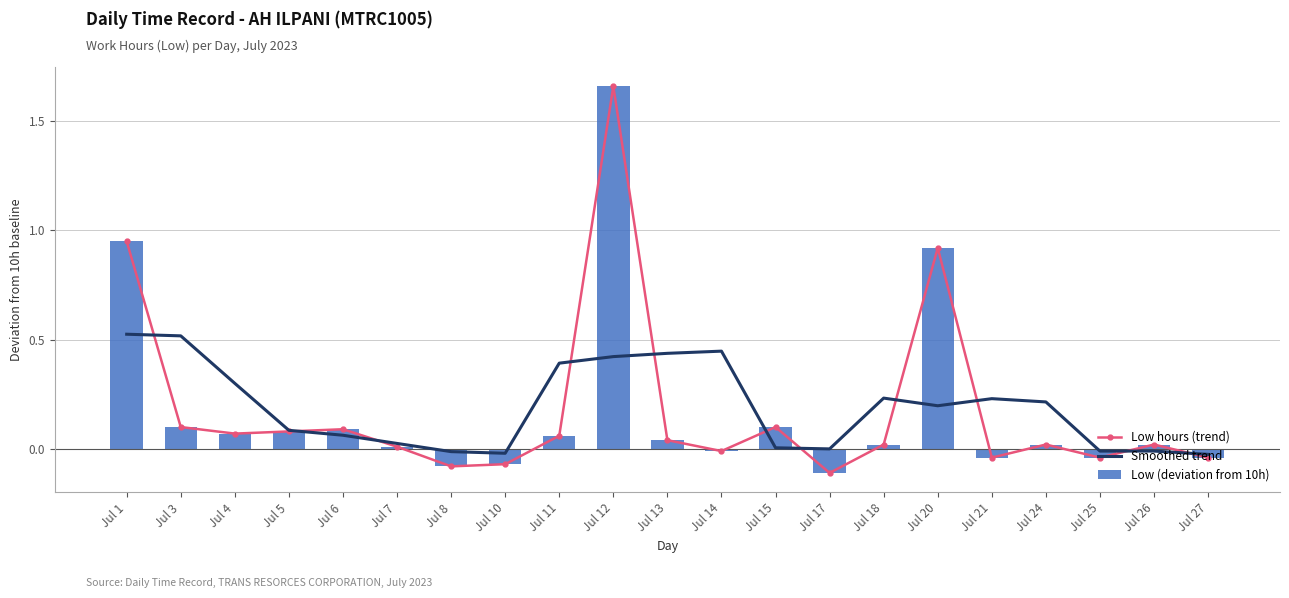

Reading left to right, extract all data points from this chart.

Low hours (trend): Jul 1=0.9	Jul 3=0.1	Jul 4=0.1	Jul 5=0.1	Jul 6=0.1	Jul 7=0.0	Jul 8=-0.1	Jul 10=-0.1	Jul 11=0.1	Jul 12=1.7	Jul 13=0.0	Jul 14=-0.0	Jul 15=0.1	Jul 17=-0.1	Jul 18=0.0	Jul 20=0.9	Jul 21=-0.0	Jul 24=0.0	Jul 25=-0.0	Jul 26=0.0	Jul 27=-0.0
Smoothed trend: Jul 1=0.5	Jul 3=0.5	Jul 4=0.3	Jul 5=0.1	Jul 6=0.1	Jul 7=0.0	Jul 8=-0.0	Jul 10=-0.0	Jul 11=0.4	Jul 12=0.4	Jul 13=0.4	Jul 14=0.4	Jul 15=0.0	Jul 17=0.0	Jul 18=0.2	Jul 20=0.2	Jul 21=0.2	Jul 24=0.2	Jul 25=-0.0	Jul 26=-0.0	Jul 27=-0.0
Low (deviation from 10h): Jul 1=0.9	Jul 3=0.1	Jul 4=0.1	Jul 5=0.1	Jul 6=0.1	Jul 7=0.0	Jul 8=-0.1	Jul 10=-0.1	Jul 11=0.1	Jul 12=1.7	Jul 13=0.0	Jul 14=-0.0	Jul 15=0.1	Jul 17=-0.1	Jul 18=0.0	Jul 20=0.9	Jul 21=-0.0	Jul 24=0.0	Jul 25=-0.0	Jul 26=0.0	Jul 27=-0.0